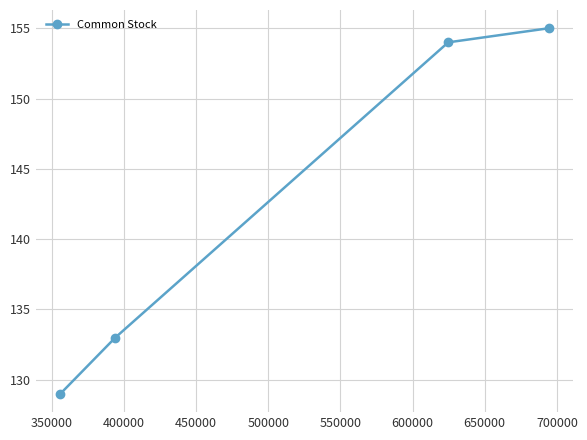

What is the maximum value shown in the chart?

155